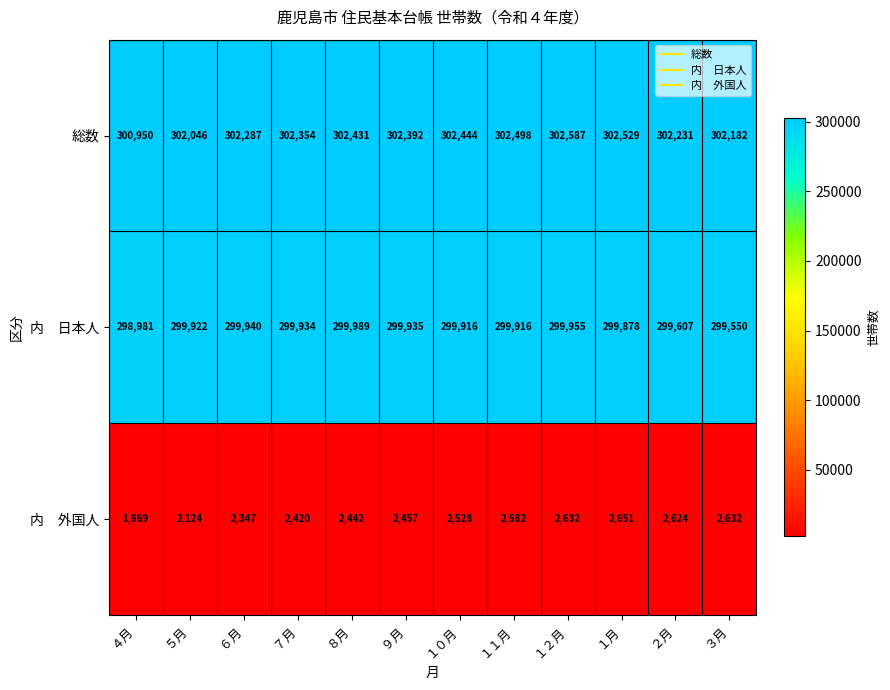

At which label does 総数 first exceed 302392?

８月